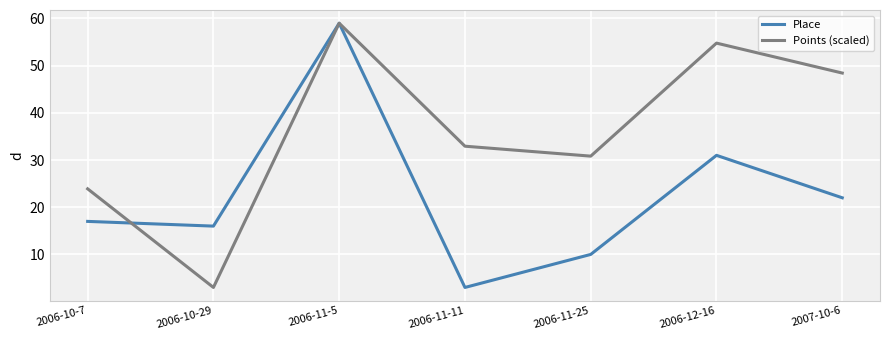

What are all the series names shown in the legend?

Place, Points (scaled)